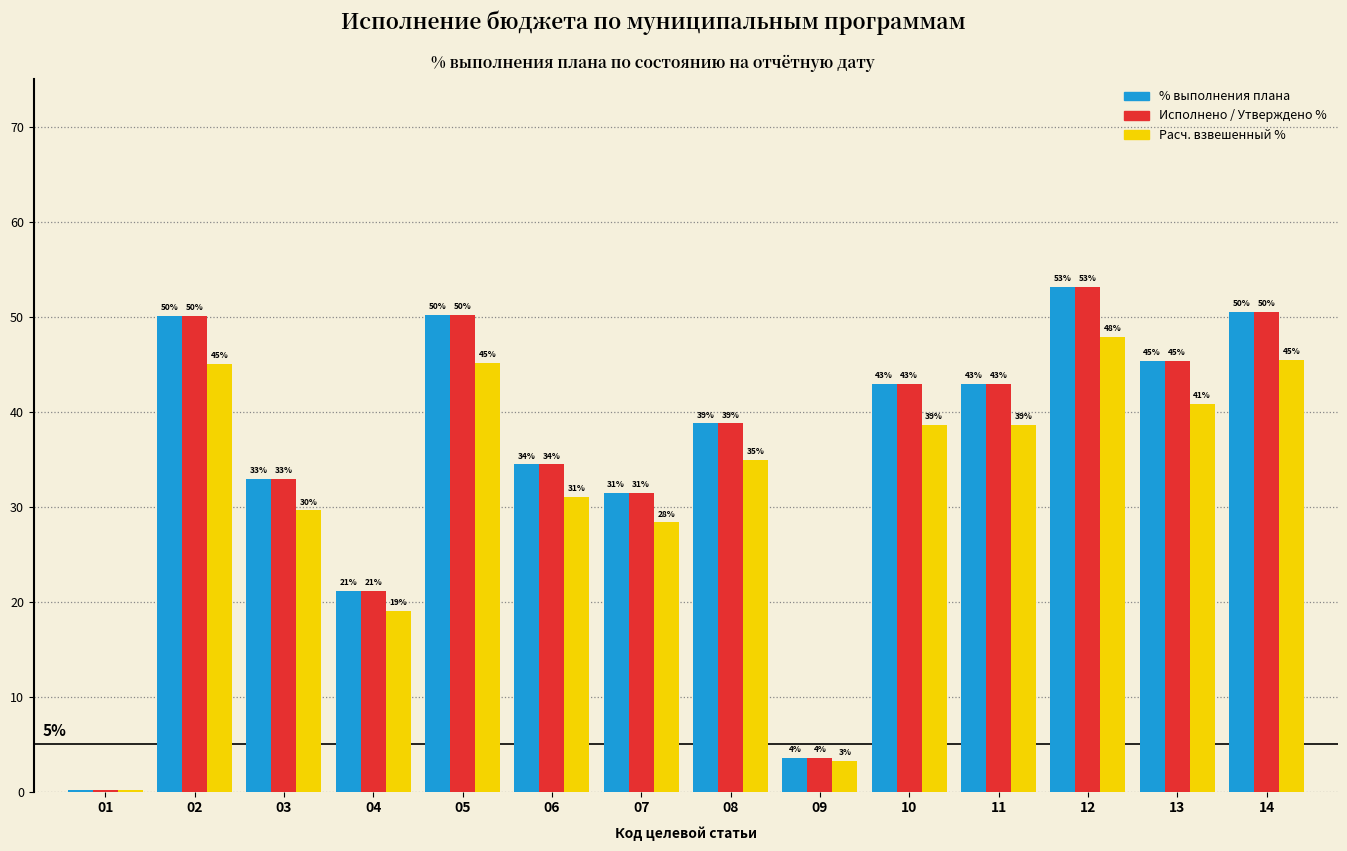

Which label corresponds to the largest value in the chart?

12